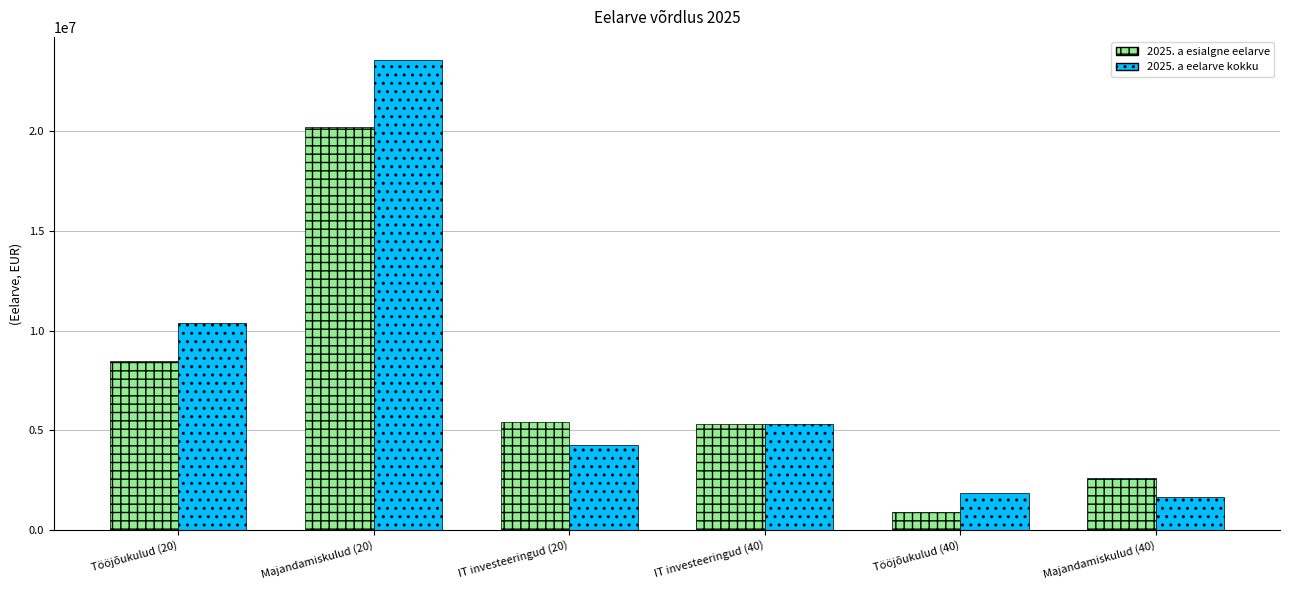

How many distinct data groups are displayed?

2